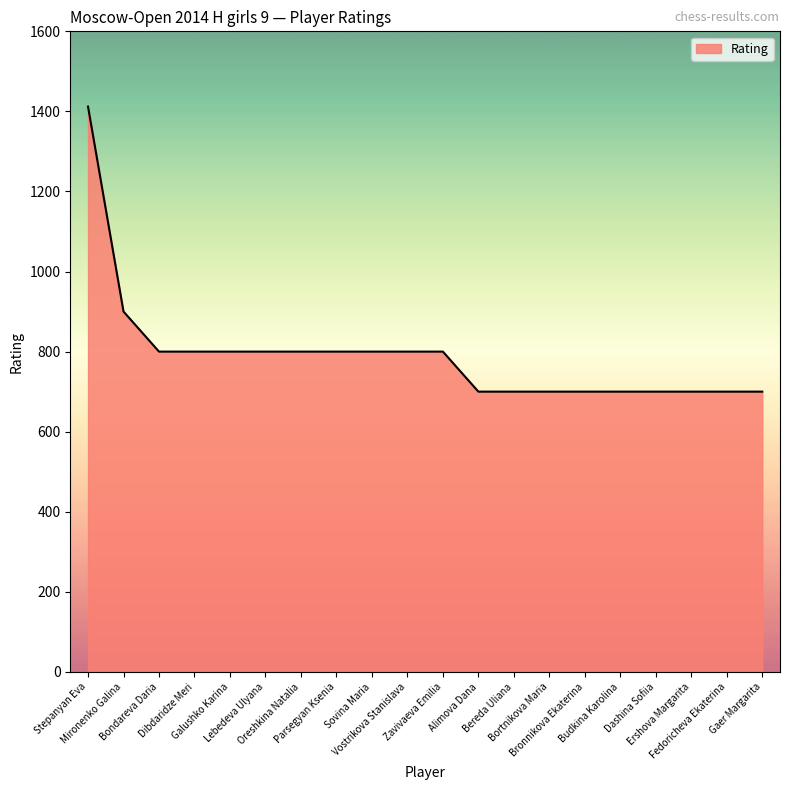

What is the difference between the maximum and minimum values?

712